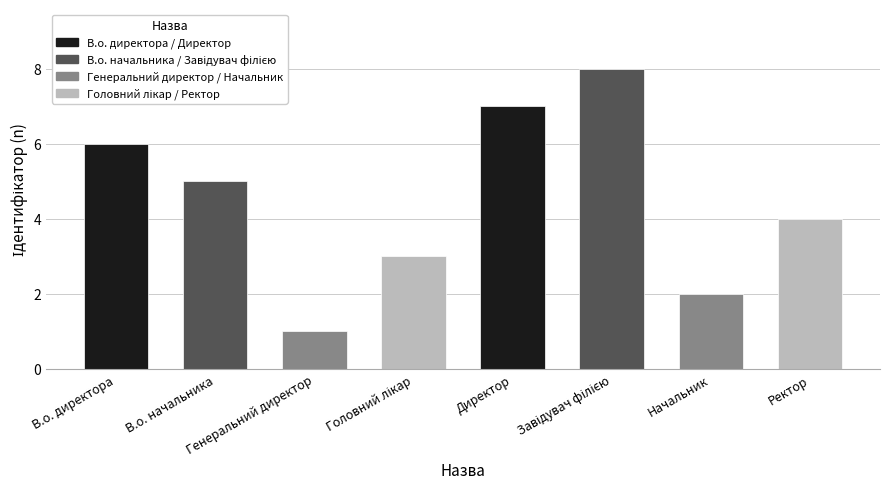

What is the difference between the maximum and minimum values?

7